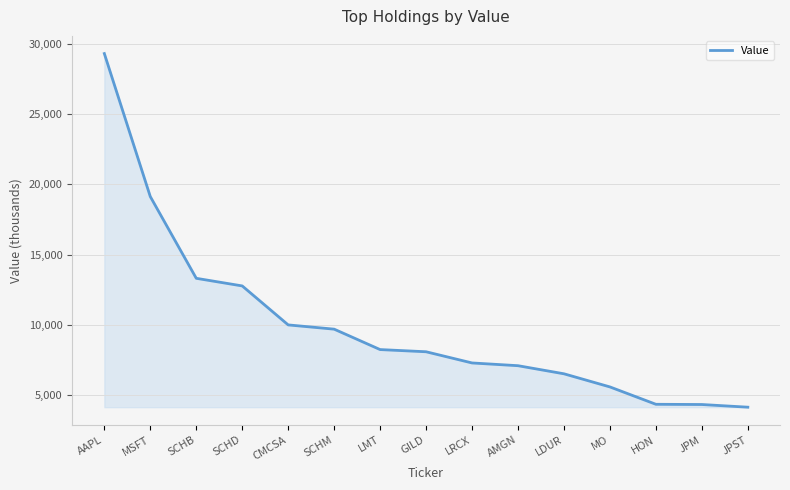

What is the ratio of the value at HON to the value at SCHB?

0.3